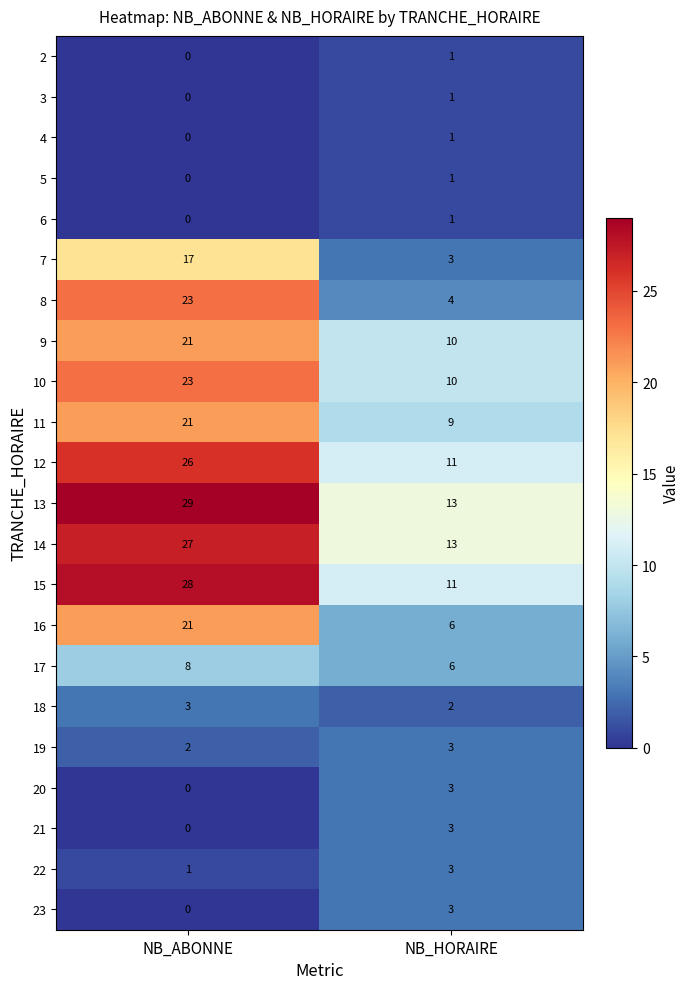

Between NB_ABONNE and NB_HORAIRE, which series saw the biggest shift?

8